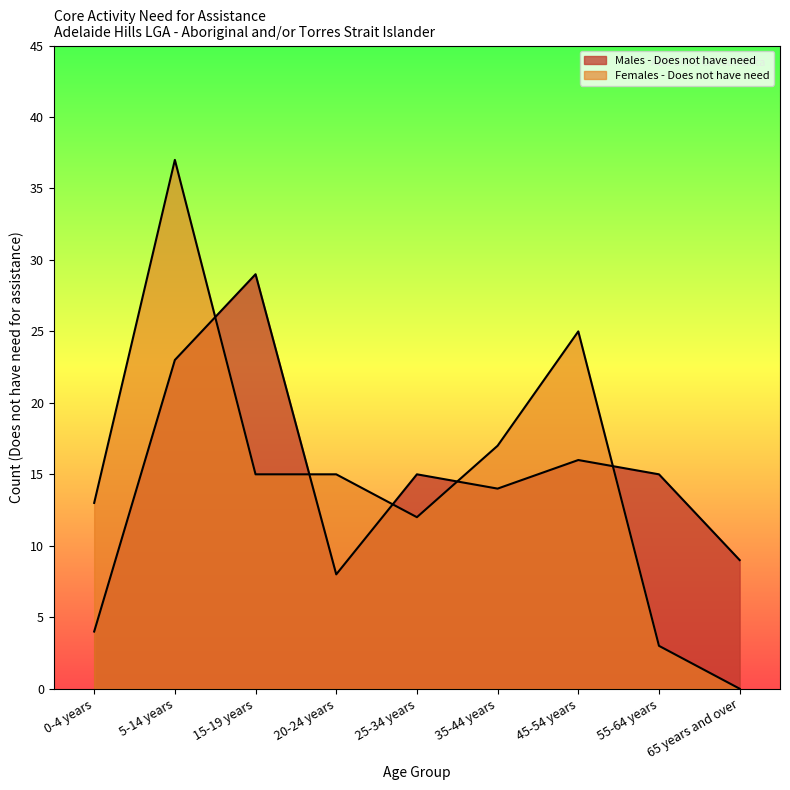

Between which two adjacent categories do Males - Does not have need and Females - Does not have need first intersect?

5-14 years and 15-19 years